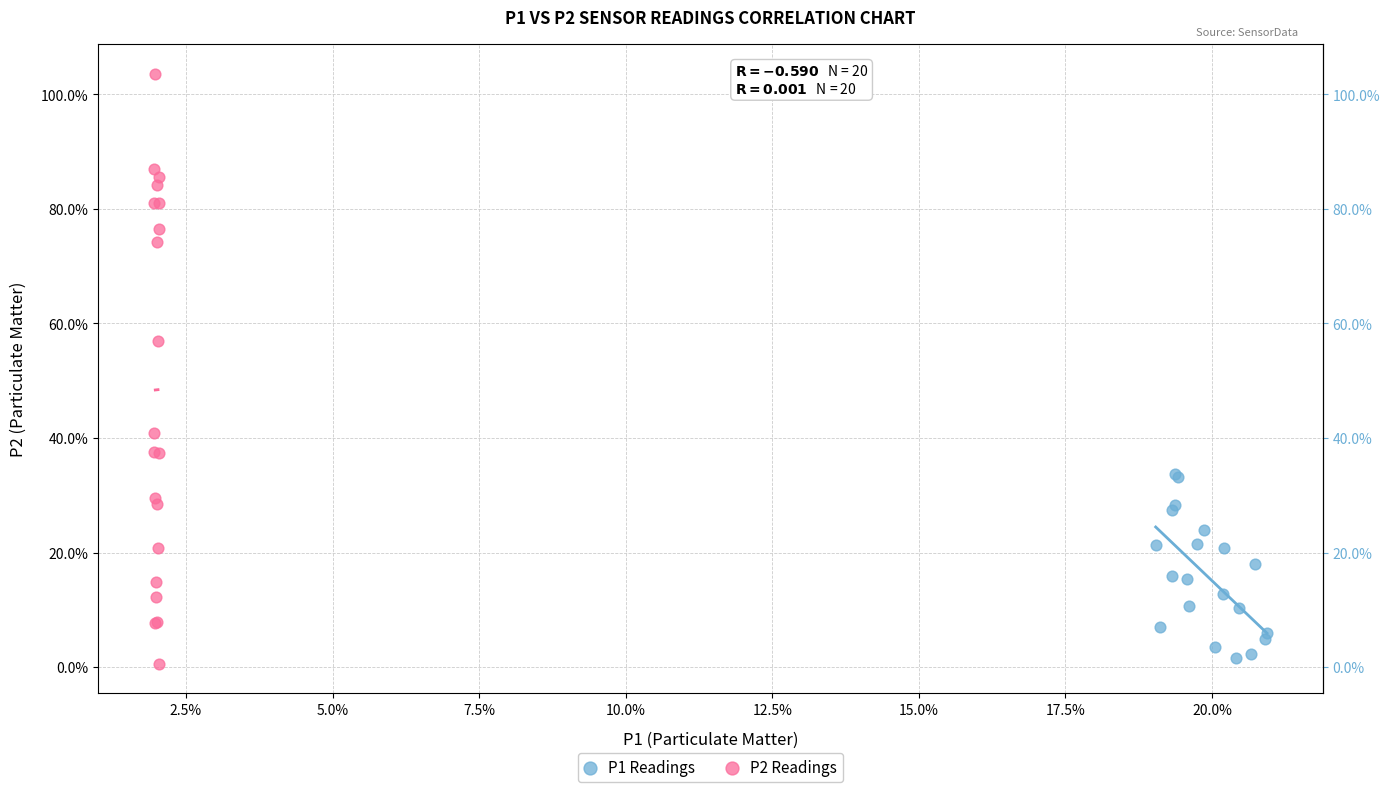

What are all the series names shown in the legend?

P1 Readings, P2 Readings